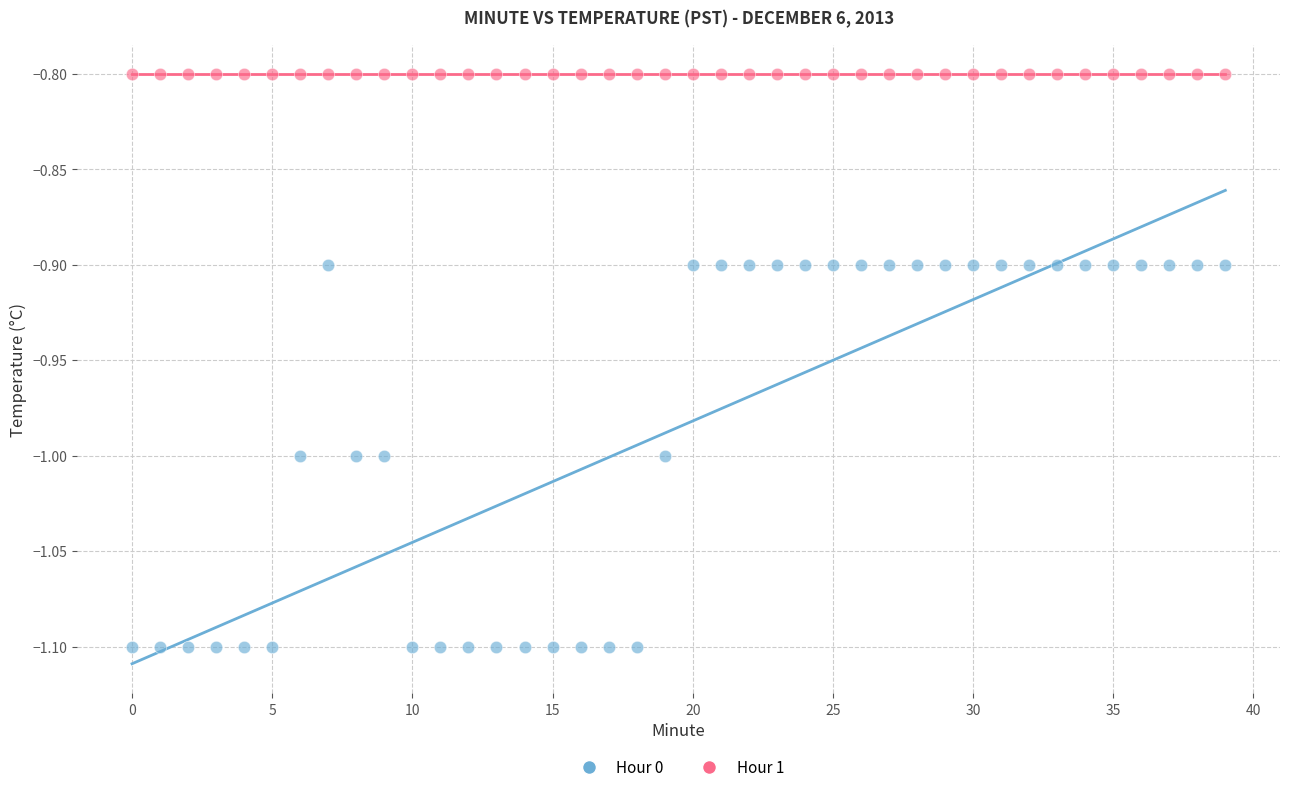

Which series contains the lowest Y value?

Hour 0